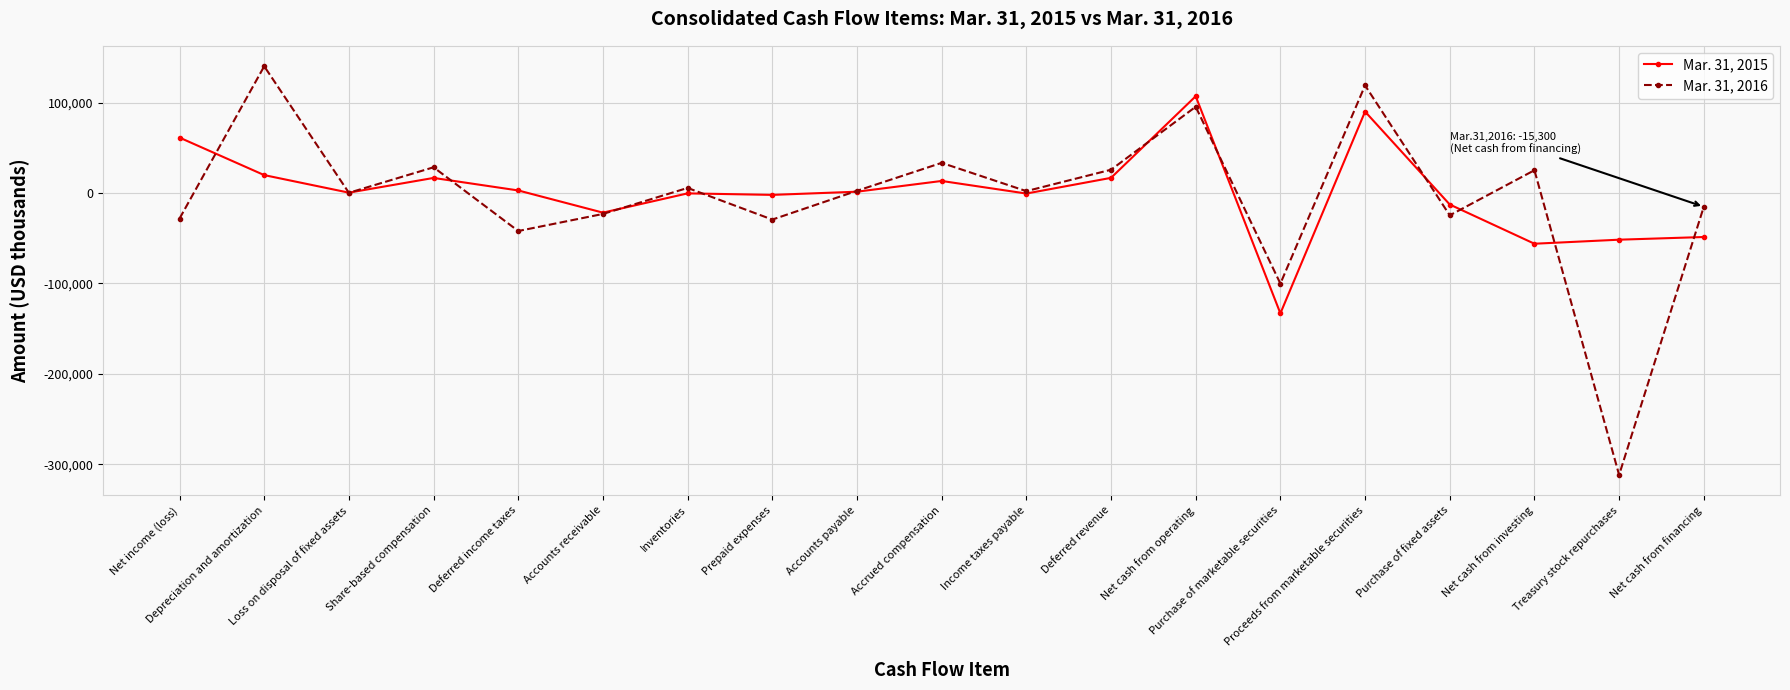

What is the value of the Mar. 31, 2016 point at the 8th from the left?

-29481